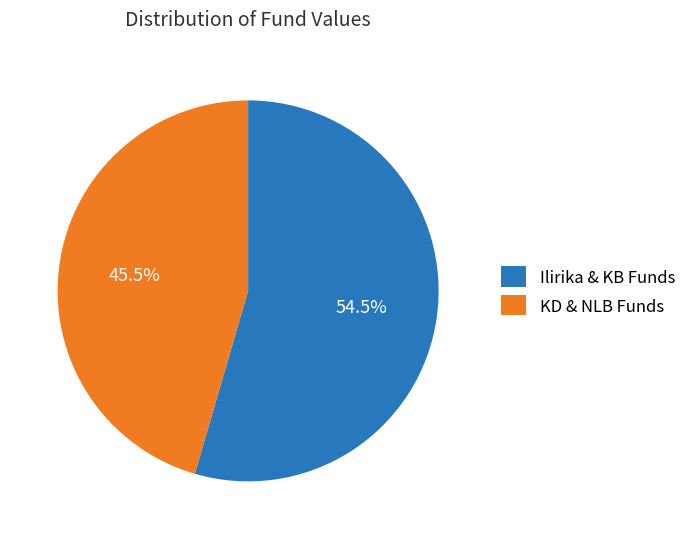

To the nearest percent, what is the difference between the largest and smallest slice percentages?

9%